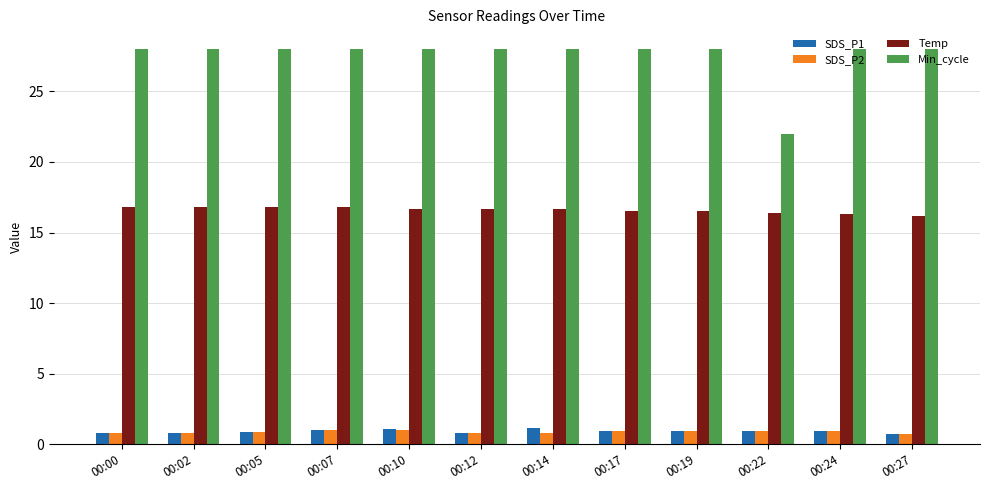

What is the value of the Temp bar at the 8th from the left?

16.5